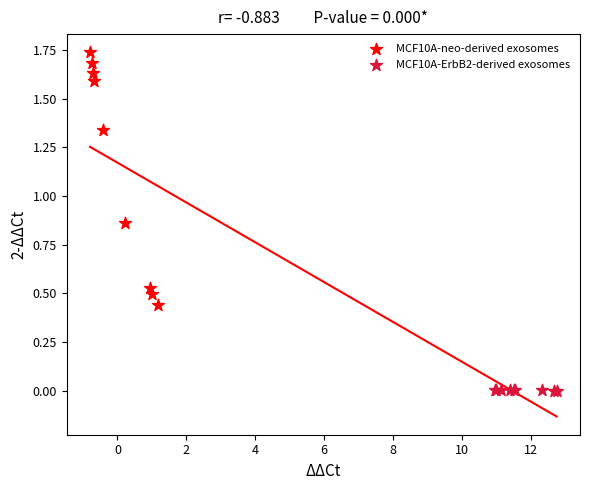

Which series has the largest Y range (max minus min)?

MCF10A-neo-derived exosomes